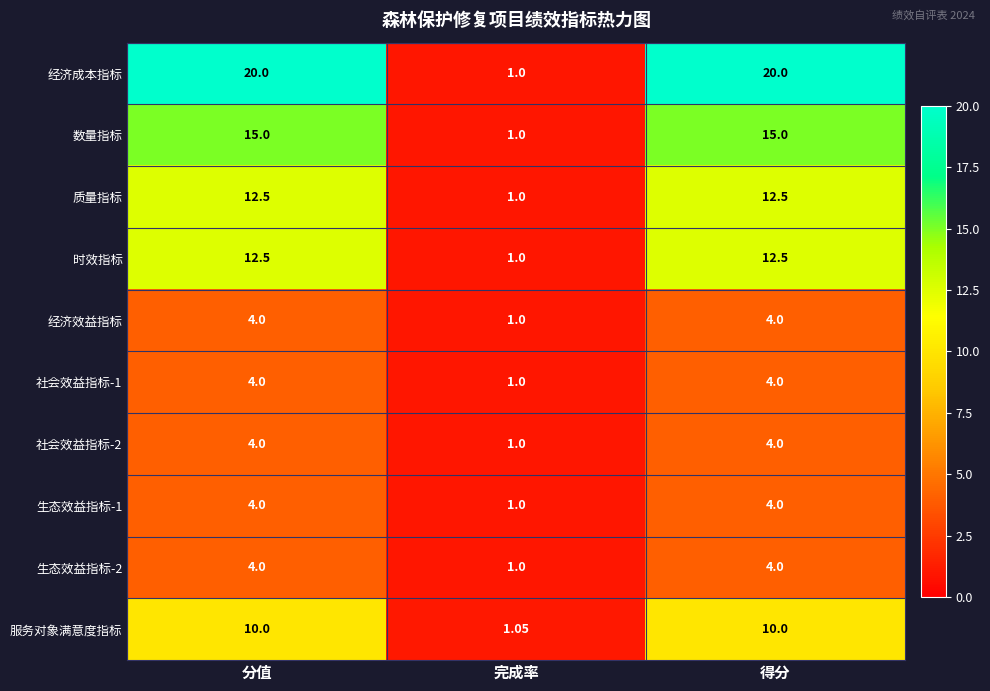

At which label is 社会效益指标-1 closest to 2?

完成率